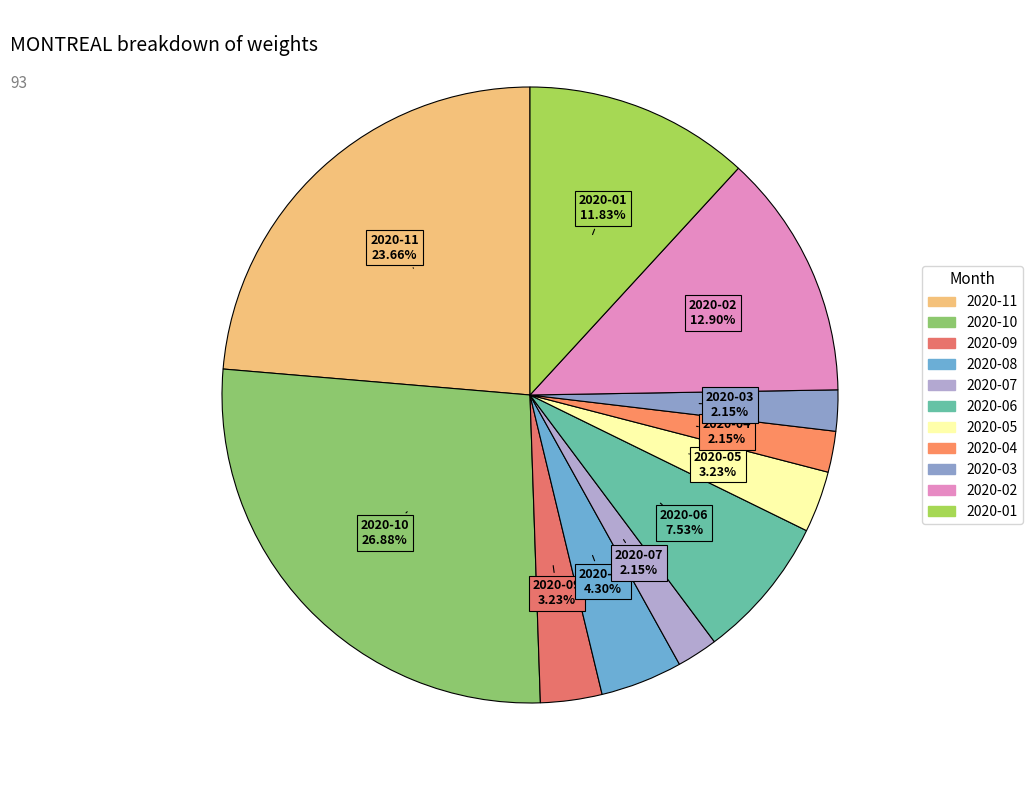

What is the largest slice in the pie chart?

2020-10